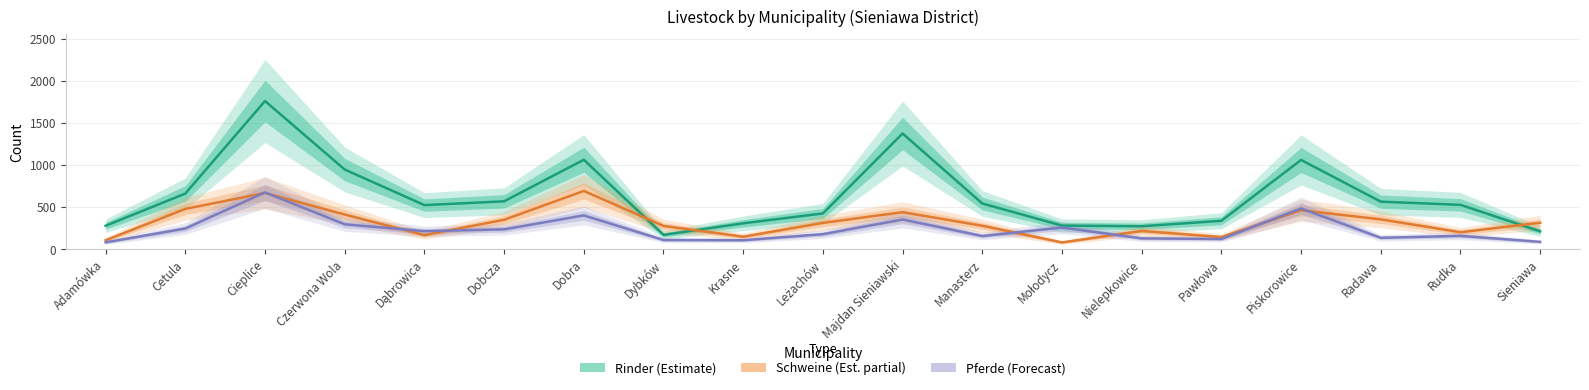

True or false: Pferde (Forecast) and Rinder (Estimate) intersect in this chart.

False